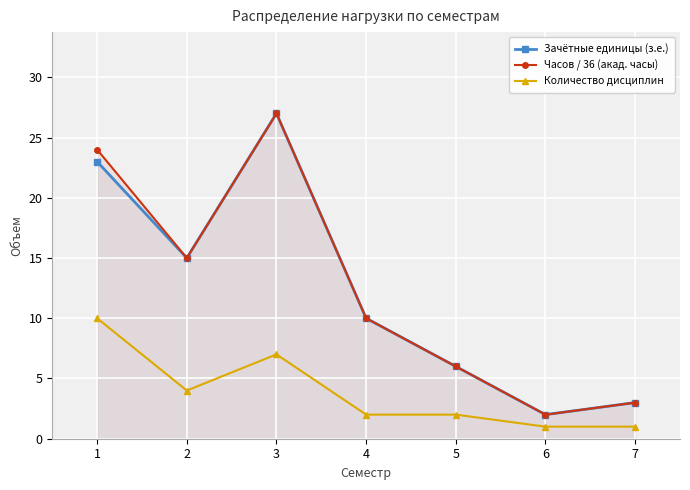

What is the minimum value for Часов / 36 (акад. часы)?

2